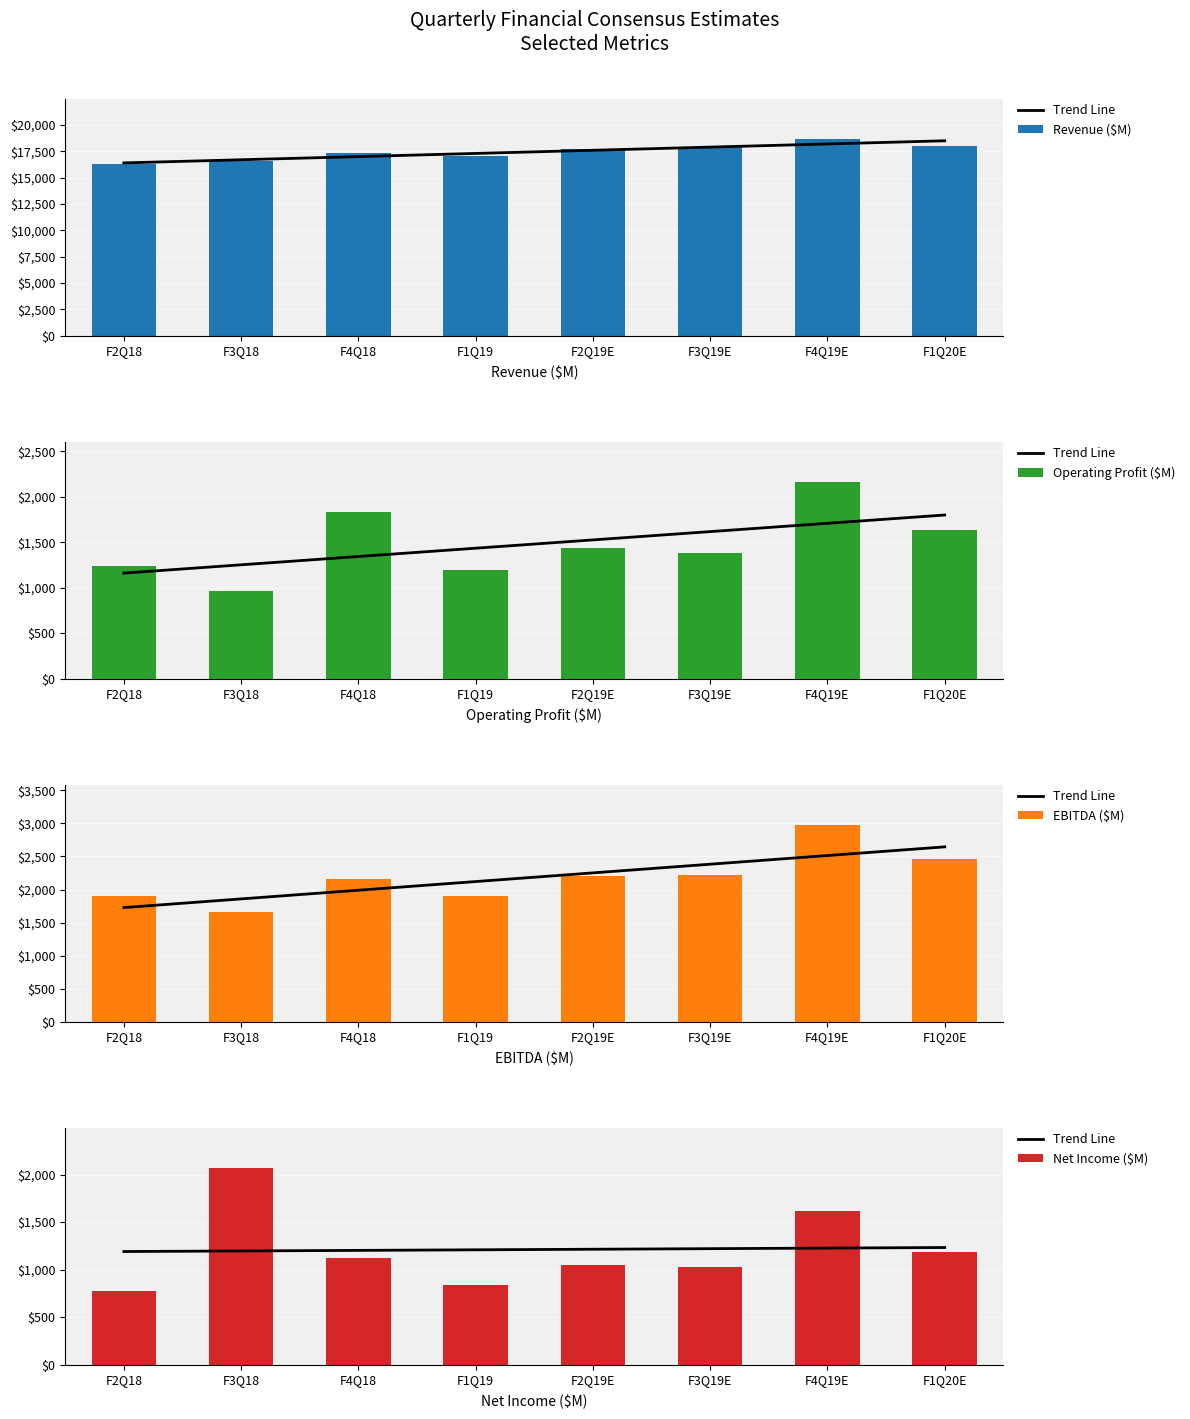

Reading left to right, what are all the values shown in this chart?

Trend Line: 1190.5	1196.5	1202.5	1208.6	1214.6	1220.6	1226.7	1232.7
Revenue ($M): 16313.0	16526.0	17314.0	17052.0	17686.7	17889.0	18692.0	18026.0
Operating Profit ($M): 1237.0	964.0	1835.0	1192.0	1433.0	1383.0	2167.0	1632.0
EBITDA ($M): 1895.0	1660.0	2160.0	1909.0	2203.1	2226.0	2983.0	2455.0
Net Income ($M): 775.0	2074.0	1127.0	835.0	1051.8	1027.0	1618.0	1185.0